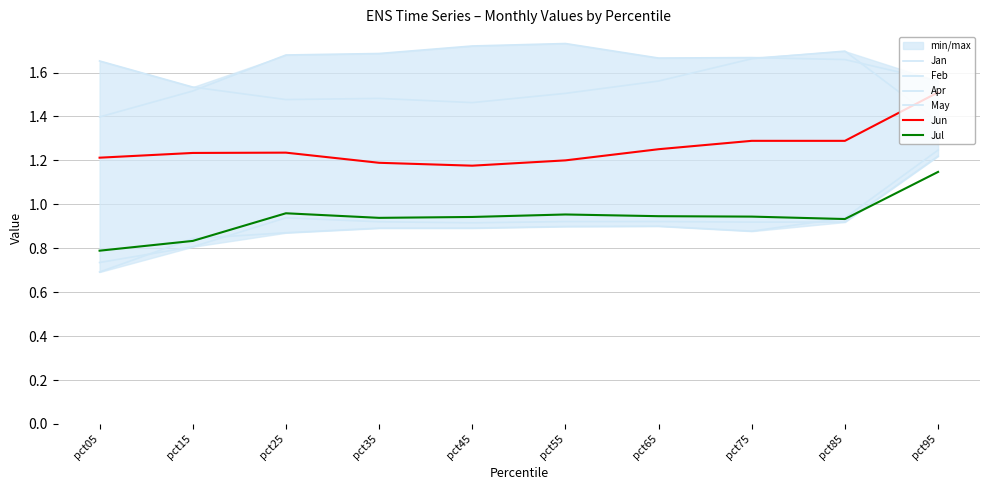

At pct05, list the series in order from smallest to largest.

Feb, Jan, Jul, Jun, May, Apr